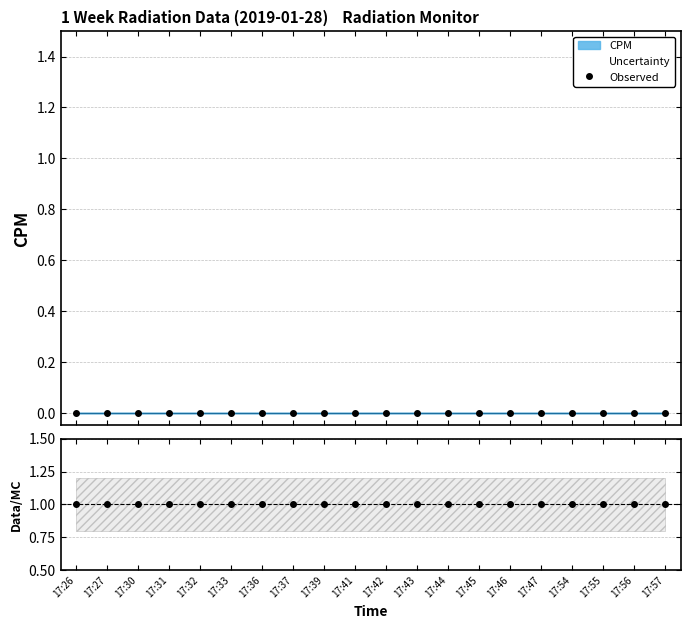

Reading left to right, transcribe all the data shown in this chart.

Observed: 0	0	0	0	0	0	0	0	0	0	0	0	0	0	0	0	0	0	0	0
Data/MC: 1	1	1	1	1	1	1	1	1	1	1	1	1	1	1	1	1	1	1	1